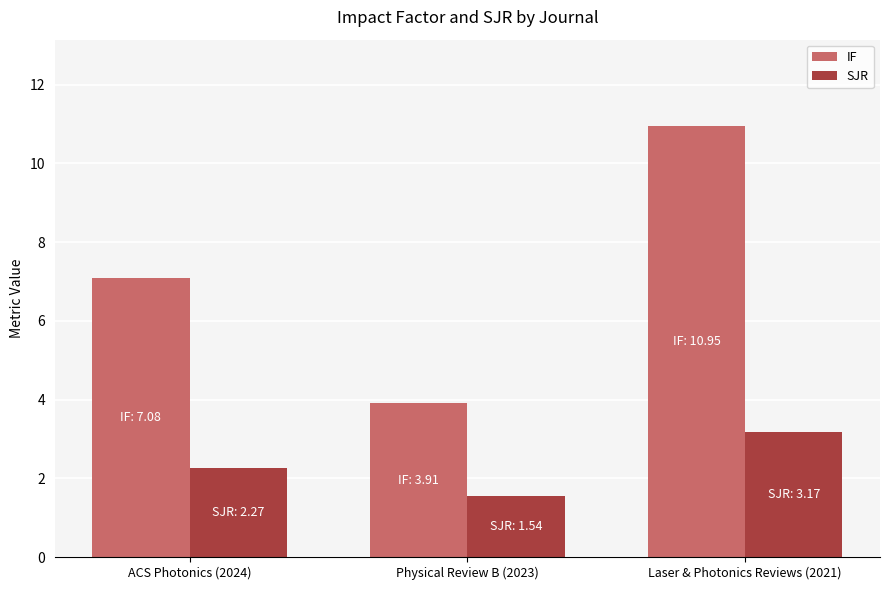

What is the lowest value of the SJR series?

1.5